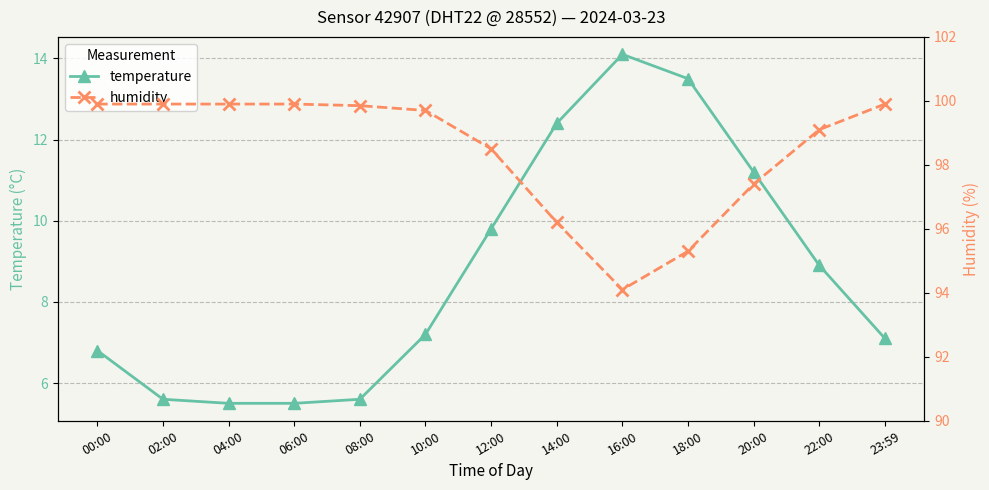

Between 22:00 and 18:00, which is larger?

18:00